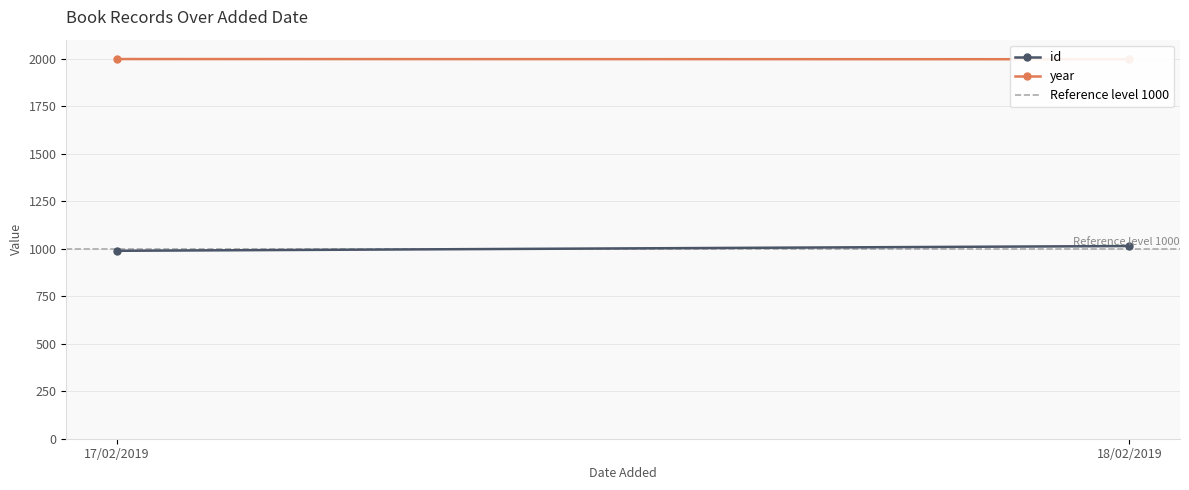

Rank the series at 17/02/2019 from highest to lowest value.

year, Reference level 1000, id